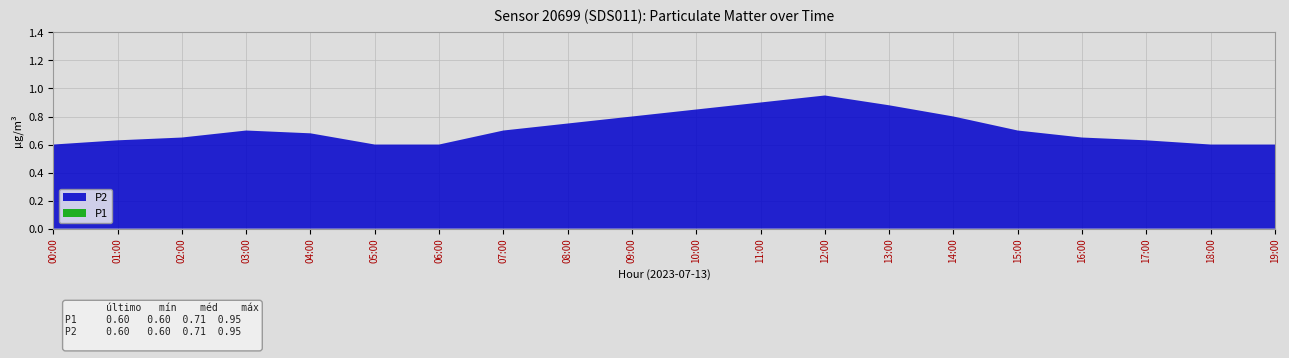

Reading left to right, list all the values displayed in this chart.

P1: 00:00=0.6	01:00=0.6	02:00=0.7	03:00=0.7	04:00=0.7	05:00=0.6	06:00=0.6	07:00=0.7	08:00=0.8	09:00=0.8	10:00=0.8	11:00=0.9	12:00=0.9	13:00=0.9	14:00=0.8	15:00=0.7	16:00=0.7	17:00=0.6	18:00=0.6	19:00=0.6
P2: 00:00=0.6	01:00=0.6	02:00=0.7	03:00=0.7	04:00=0.7	05:00=0.6	06:00=0.6	07:00=0.7	08:00=0.8	09:00=0.8	10:00=0.8	11:00=0.9	12:00=0.9	13:00=0.9	14:00=0.8	15:00=0.7	16:00=0.7	17:00=0.6	18:00=0.6	19:00=0.6